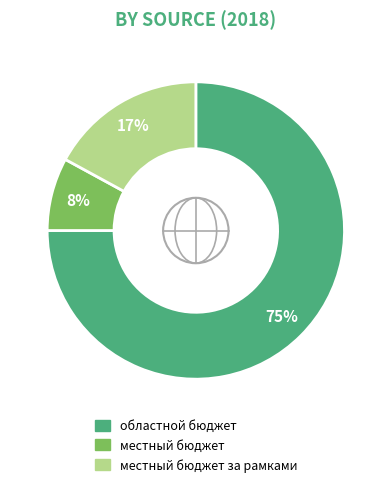

How many segments does this pie chart have?

3